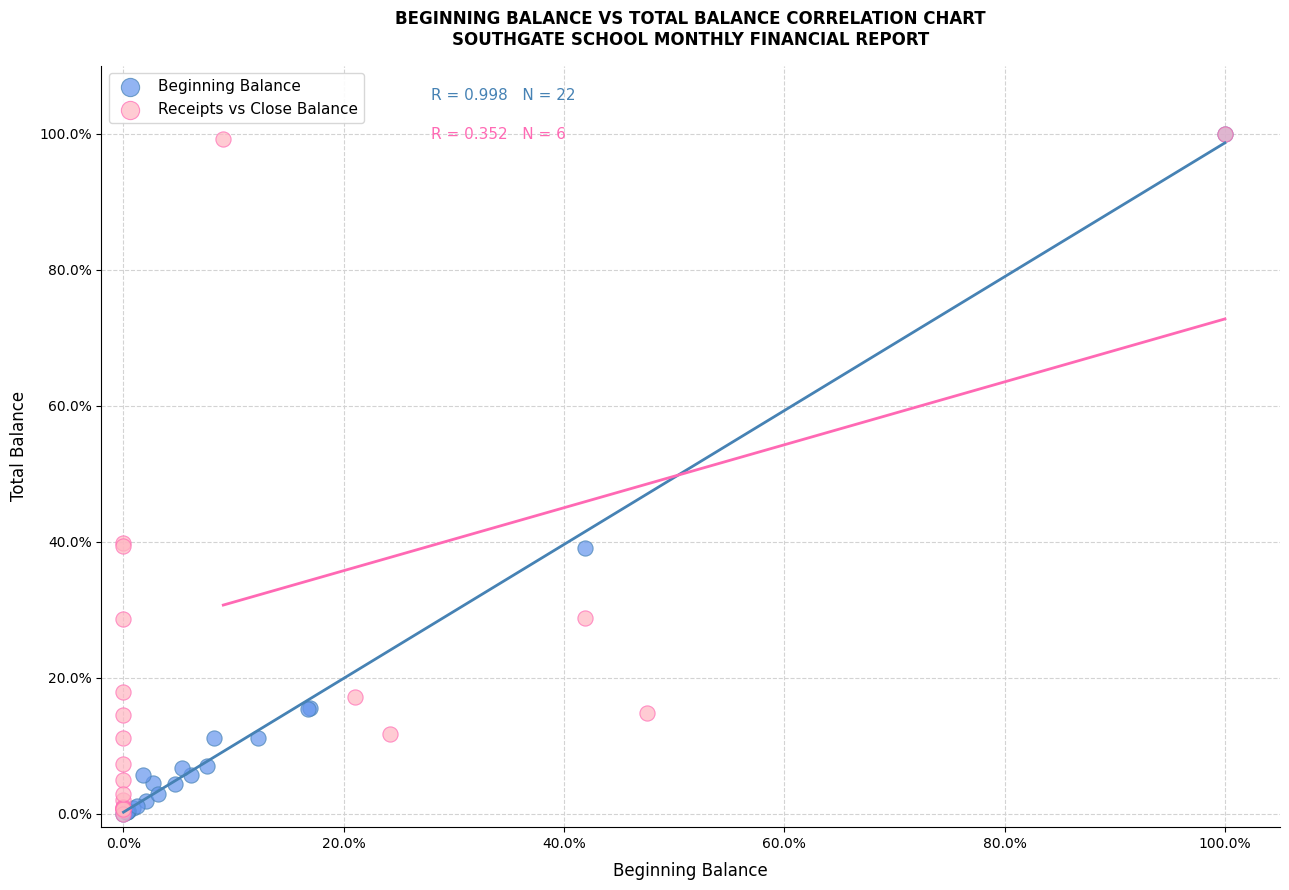

What are all the series names shown in the legend?

Beginning Balance, Receipts vs Close Balance